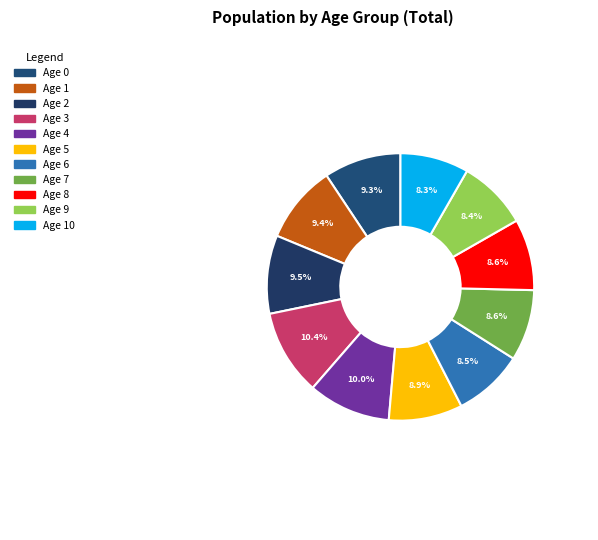

How many slices are in this pie chart?

11